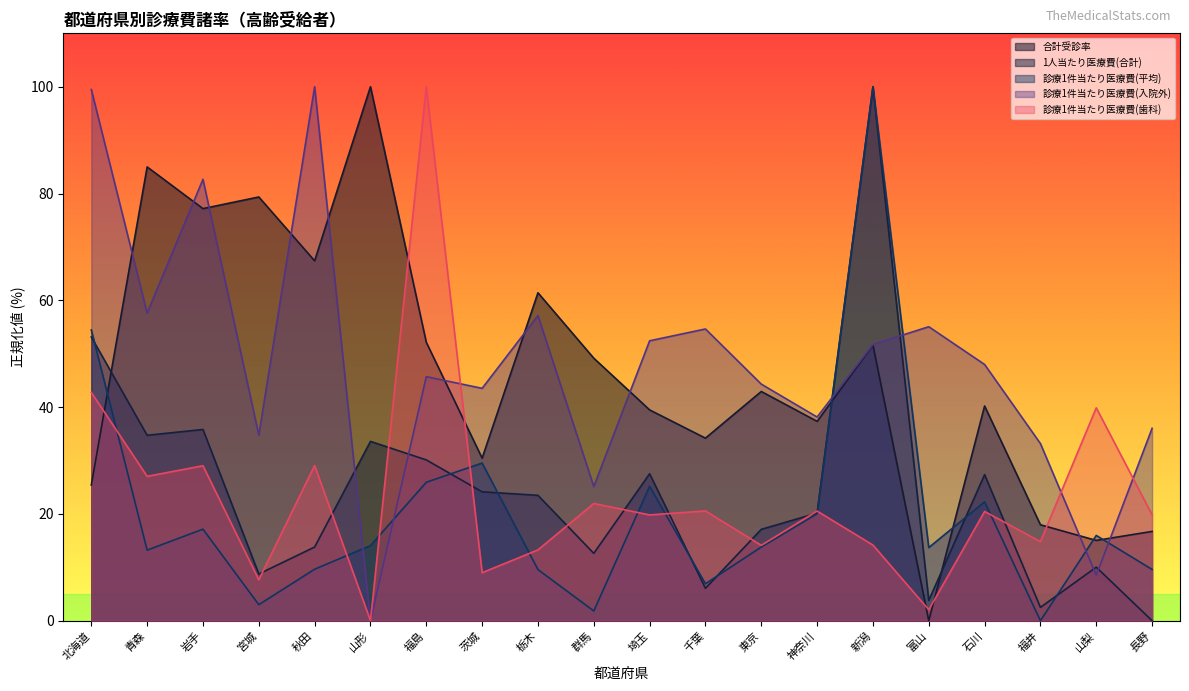

How many data points in 合計受診率 are above 42?

10